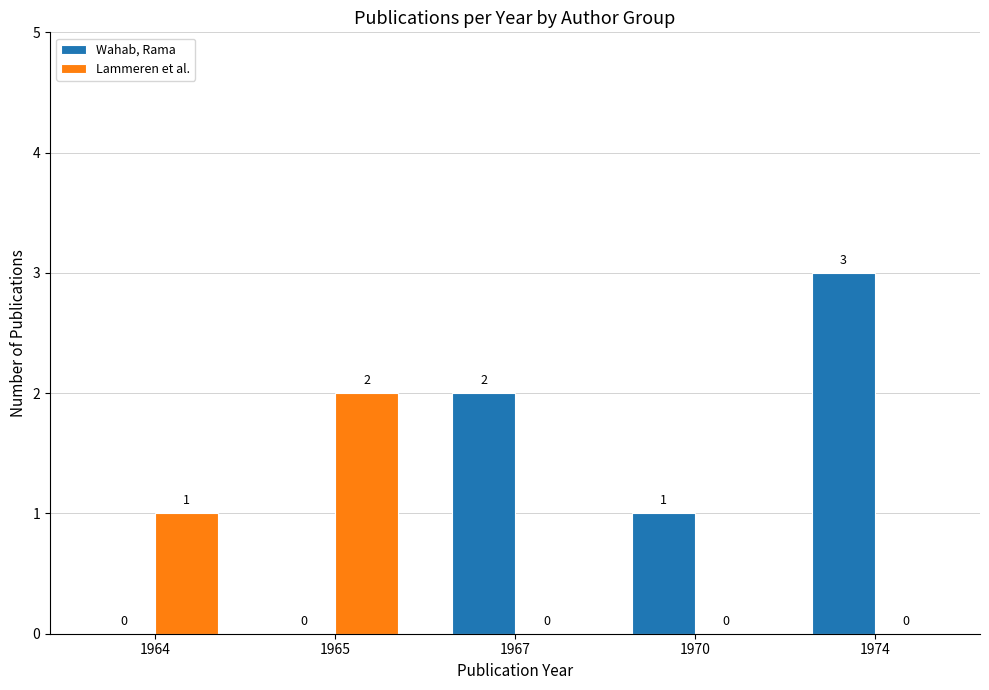

What is the sum of the Lammeren et al. values at 1965 and 1964?

3